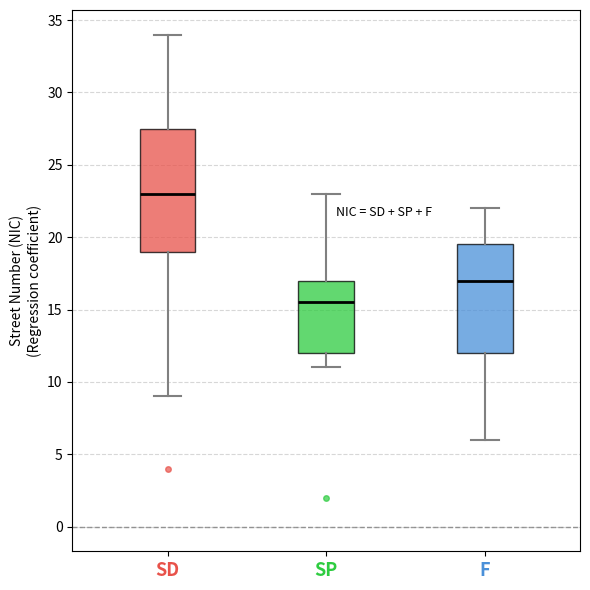

Reading left to right, transcribe this box plot: for each box, give where its median line is, the range the box spans, and where its two whiskers end, as read against the y-axis. The values are not printed on the chart, so give them approximately, as read against the axis.

SD: median 23.0, box 19.0 to 27.5, whiskers 9.0 to 34.0
SP: median 15.5, box 12.0 to 17.0, whiskers 11.0 to 23.0
F: median 17.0, box 12.0 to 19.5, whiskers 6.0 to 22.0